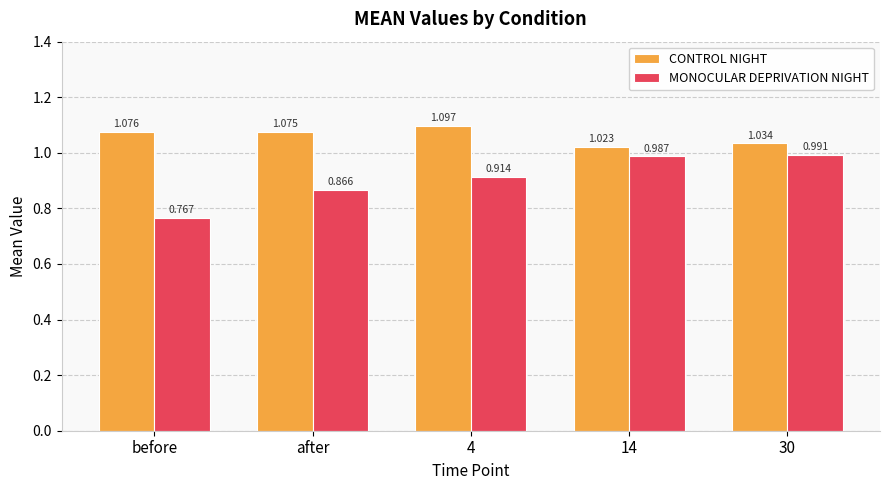

The value of CONTROL NIGHT at after is 1.1. True or false?

True